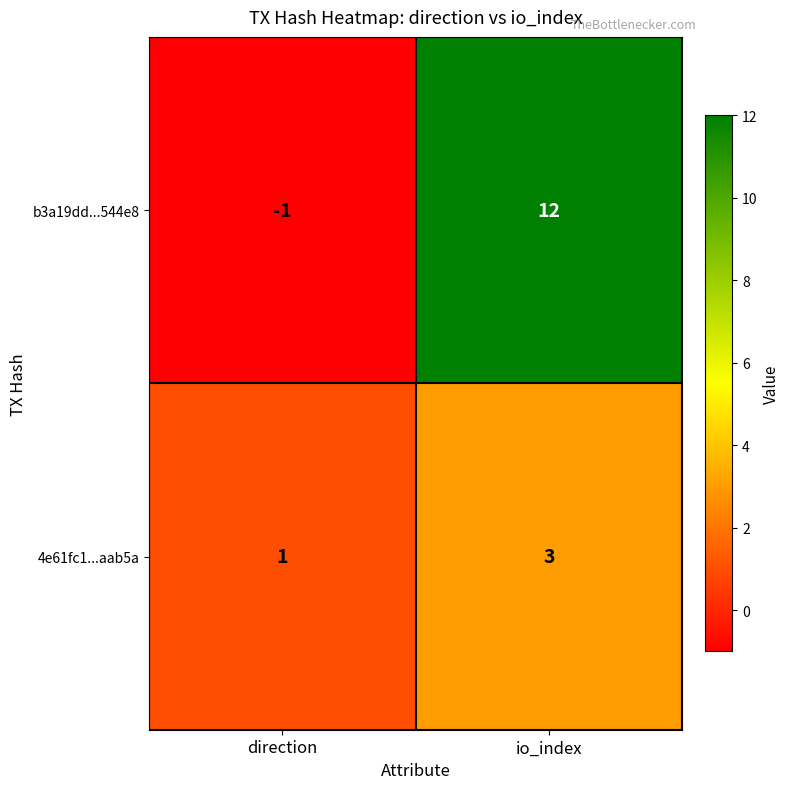

What is the greatest value displayed?

12